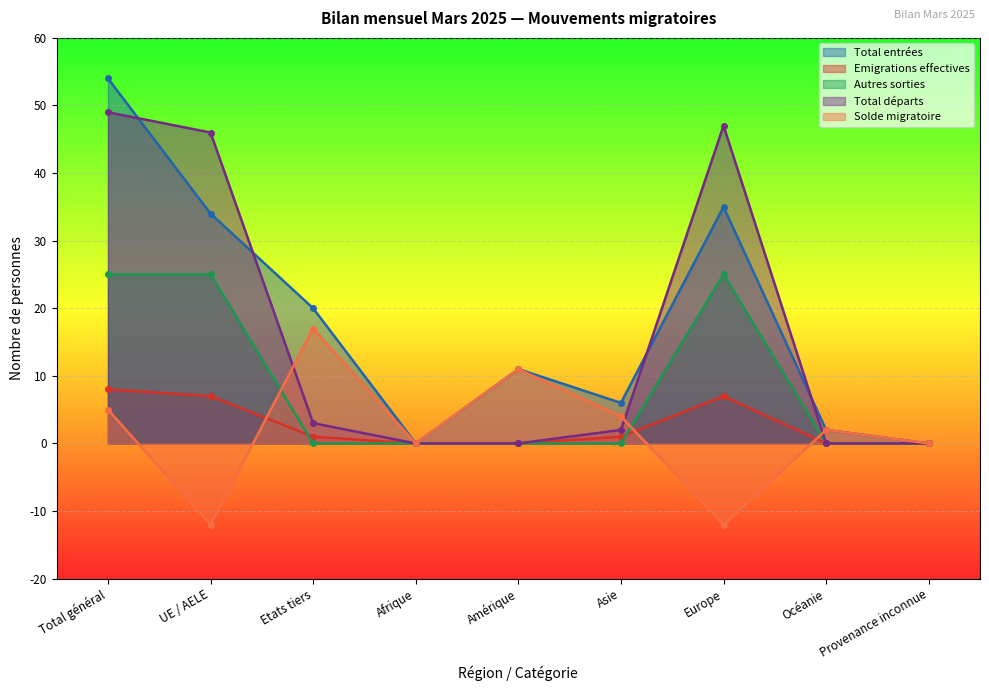

How many lines are shown in the chart?

5